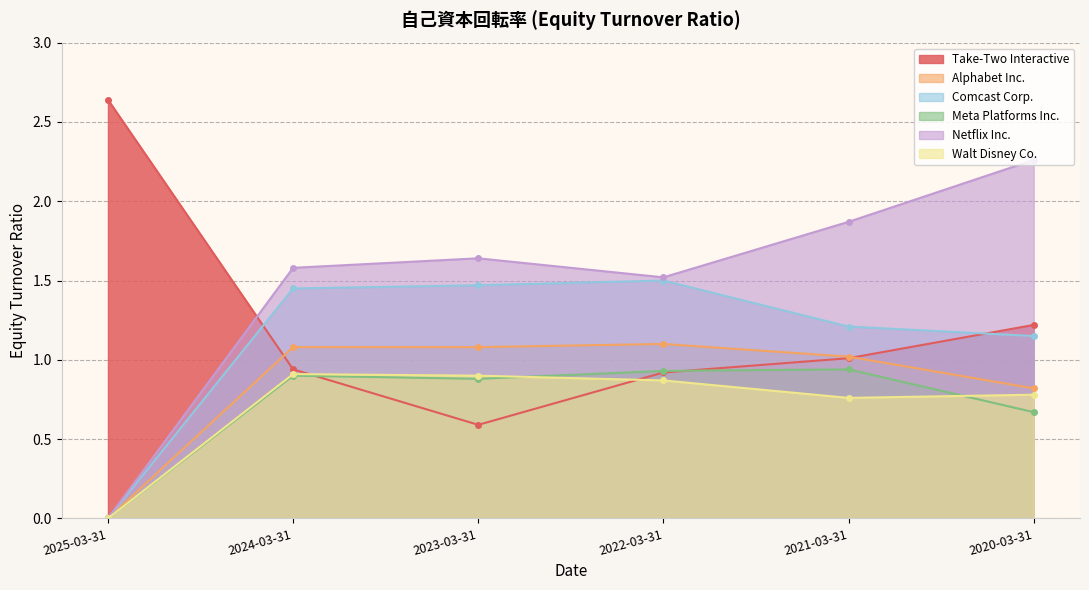

Between 2025-03-31 and 2024-03-31, which is larger?

2025-03-31